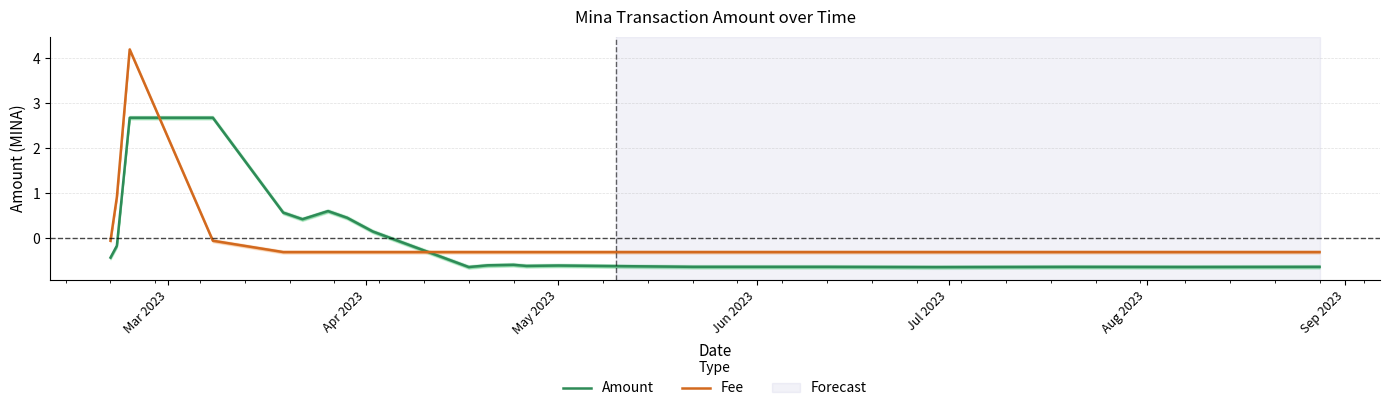

How many intersections are there between Amount and Fee?

2